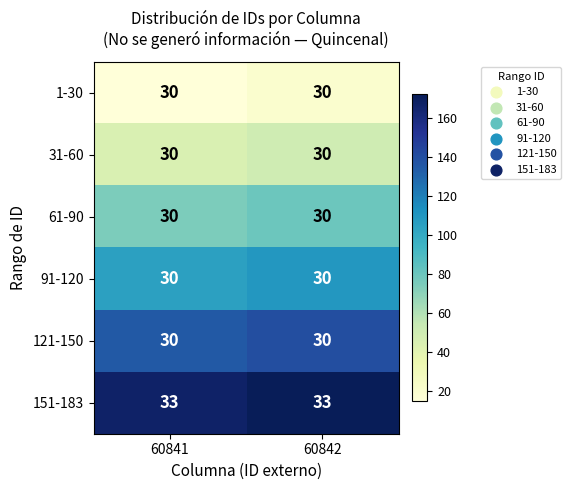

What is the sum of the 1-30 values at 60841 and 60842?

60